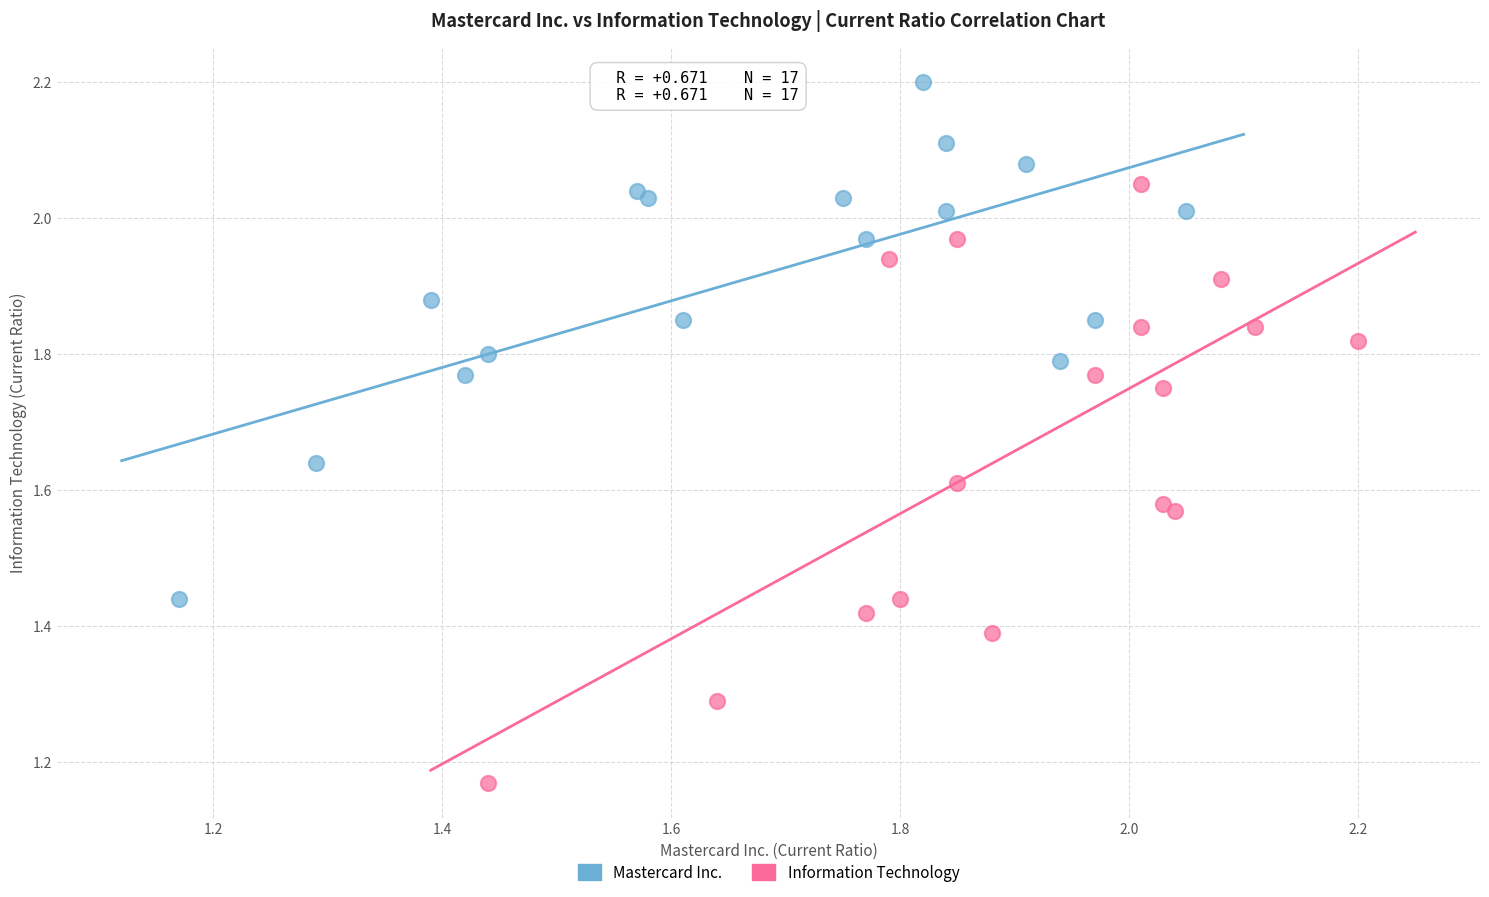

Which series reaches the minimum Y coordinate?

Information Technology